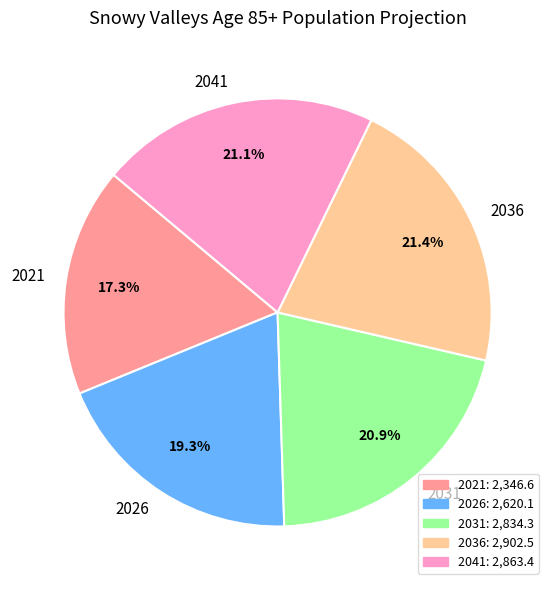

Combined, do 2026 and 2031 account for over 50%?

No